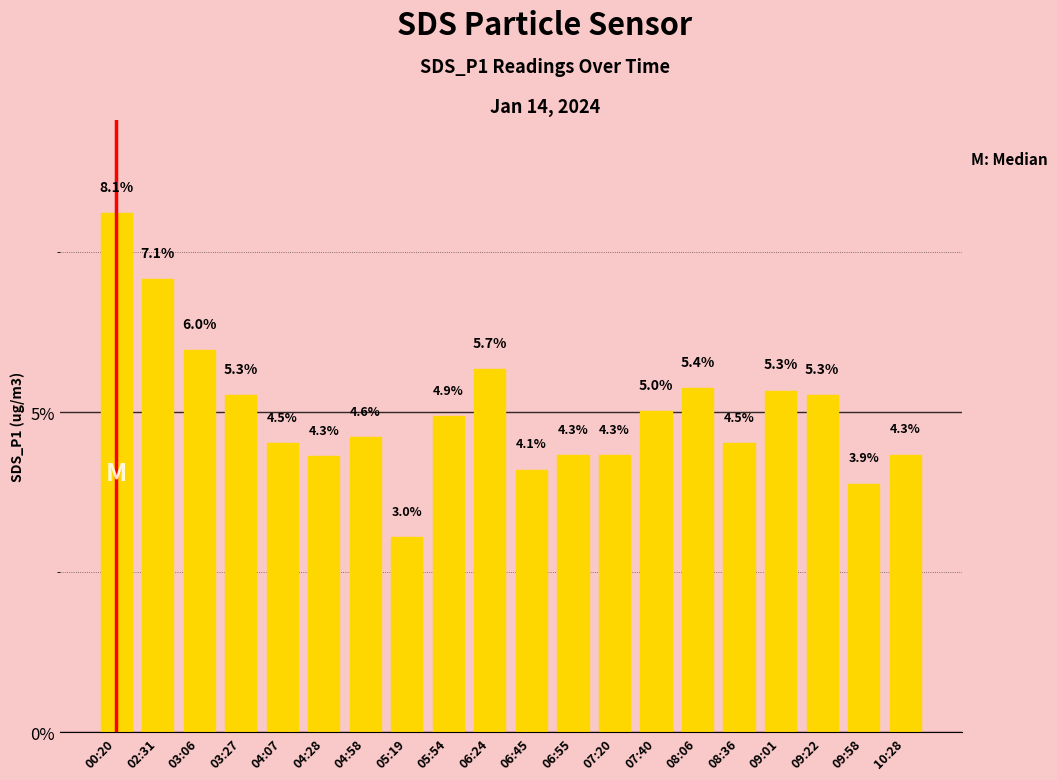

What is the average value?

5.0